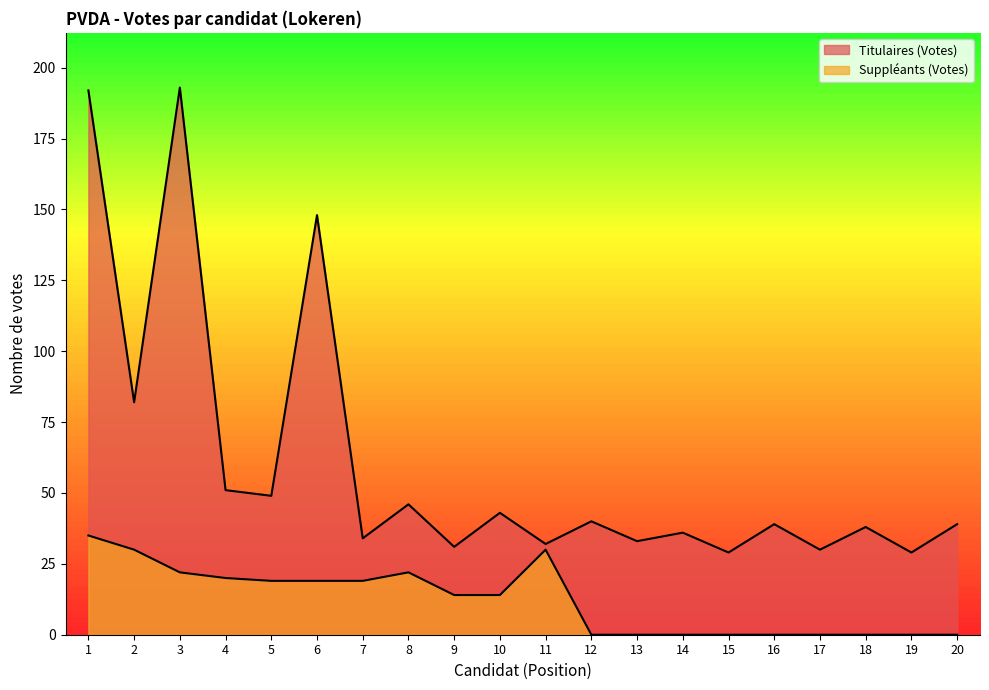

Reading right to left, extract all data points from this chart.

Titulaires (Votes): 20=39	19=29	18=38	17=30	16=39	15=29	14=36	13=33	12=40	11=32	10=43	9=31	8=46	7=34	6=148	5=49	4=51	3=193	2=82	1=192
Suppléants (Votes): 20=0	19=0	18=0	17=0	16=0	15=0	14=0	13=0	12=0	11=30	10=14	9=14	8=22	7=19	6=19	5=19	4=20	3=22	2=30	1=35